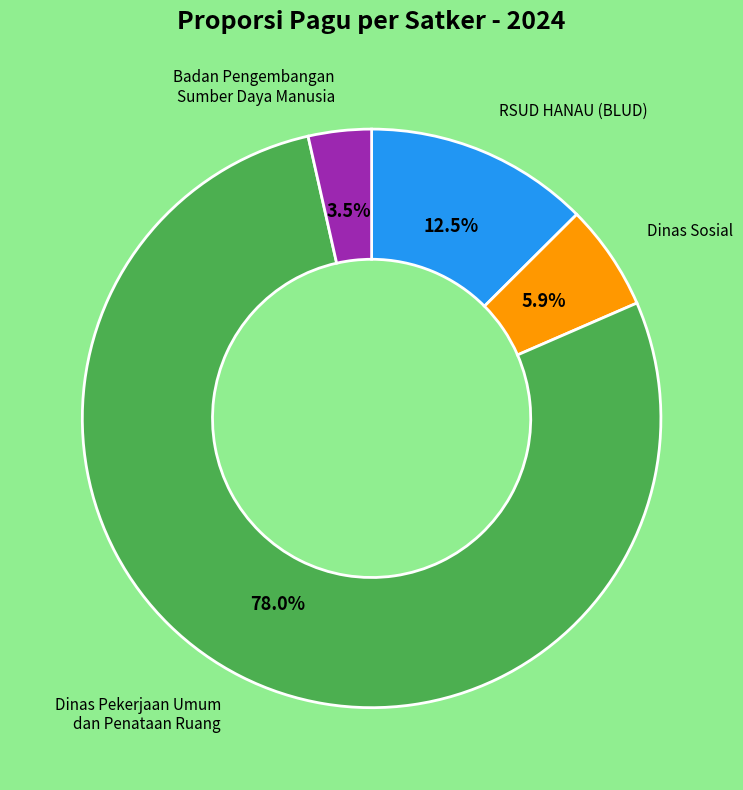

What is the largest slice in the pie chart?

Dinas Pekerjaan Umum dan Penataan Ruang